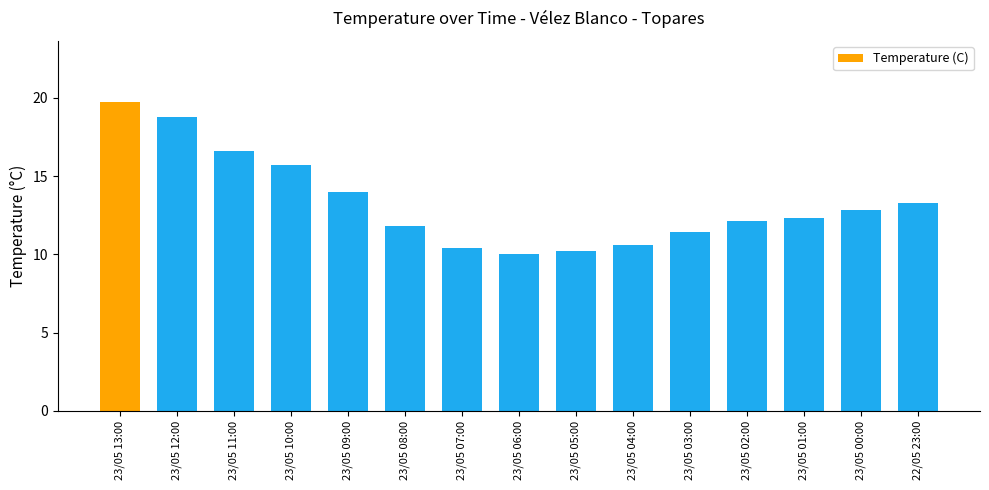

Reading left to right, extract all data points from this chart.

19.7	18.8	16.6	15.7	14.0	11.8	10.4	10.0	10.2	10.6	11.4	12.1	12.3	12.8	13.3